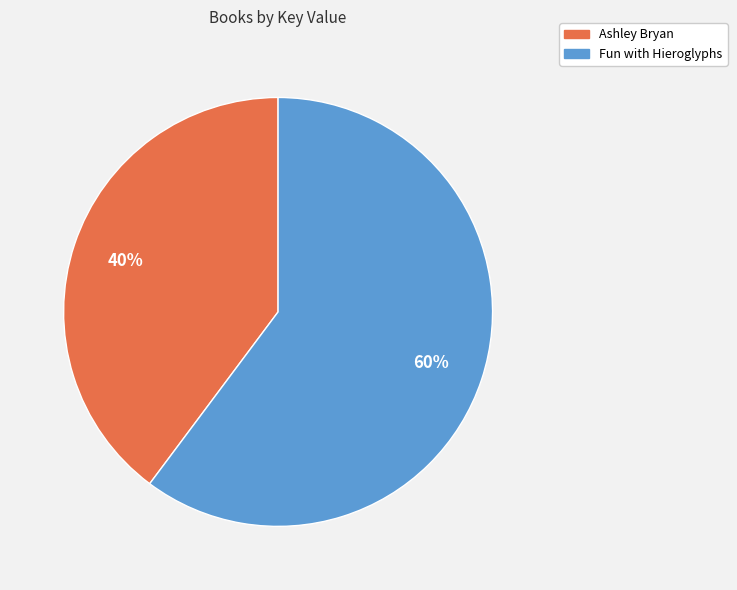

True or false: Fun with Hieroglyphs accounts for 60% of the total.

True